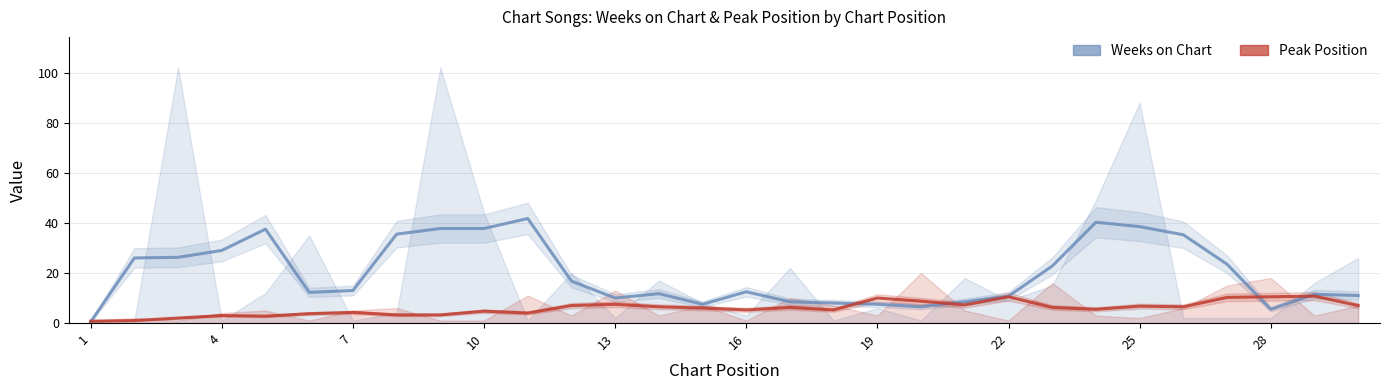

True or false: Peak Position and Weeks on Chart cross at least once.

True